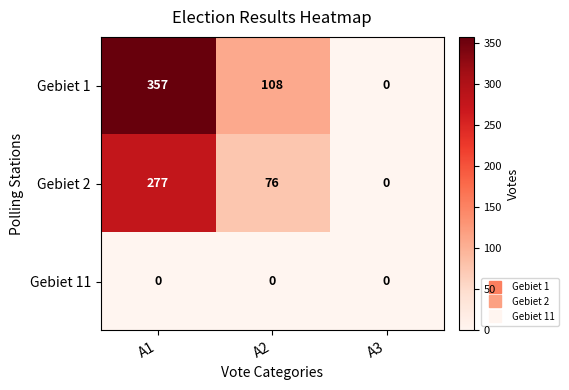

Reading left to right, extract all data points from this chart.

Gebiet 1: A1=357	A2=108	A3=0
Gebiet 2: A1=277	A2=76	A3=0
Gebiet 11: A1=0	A2=0	A3=0